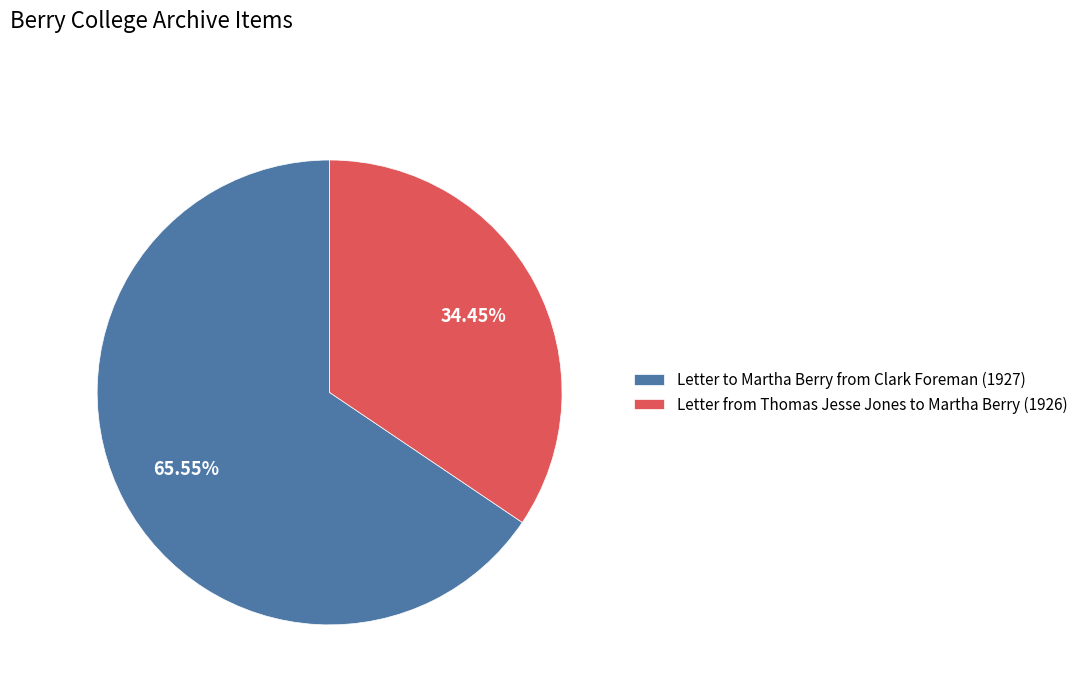

Combined, do Letter from Thomas Jesse Jones to Martha Berry (1926) and Letter to Martha Berry from Clark Foreman (1927) account for over 50%?

Yes